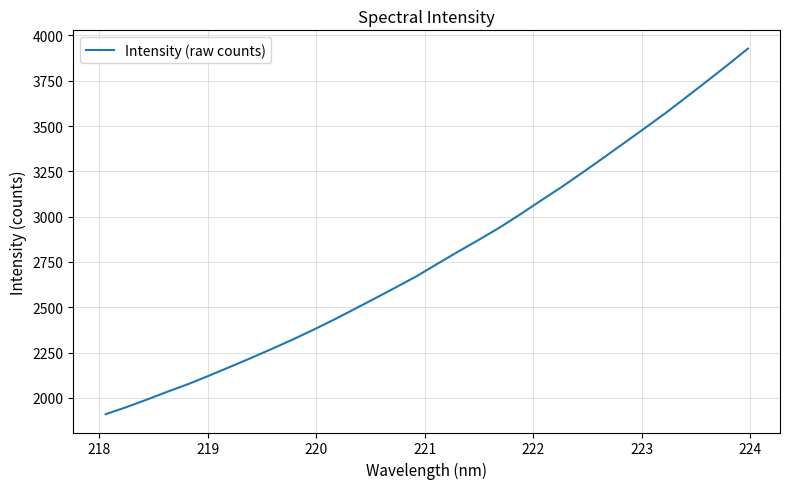

What is the difference between the maximum and minimum values?

2017.7